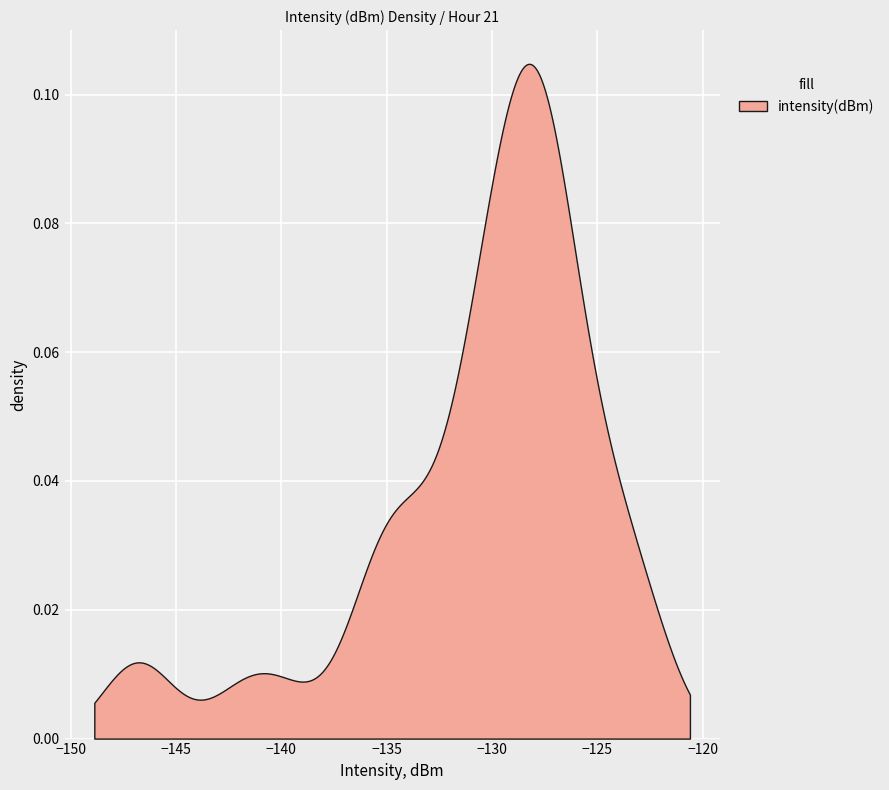

Reading left to right, transcribe all the data shown in this chart.

-123.4	-127.3	-127.0	-135.7	-129.9	-127.0	-125.0	-129.7	-127.4	-146.9	-126.4	-140.0	-133.6	-135.9	-128.3	-127.8	-128.3	-131.3	-122.6	-125.1	-130.2	-126.8	-128.8	-129.3	-127.4	-146.7	-130.2	-123.3	-128.5	-134.7	-131.6	-131.3	-128.6	-127.6	-141.9	-134.7	-130.5	-124.9	-133.8	-128.5